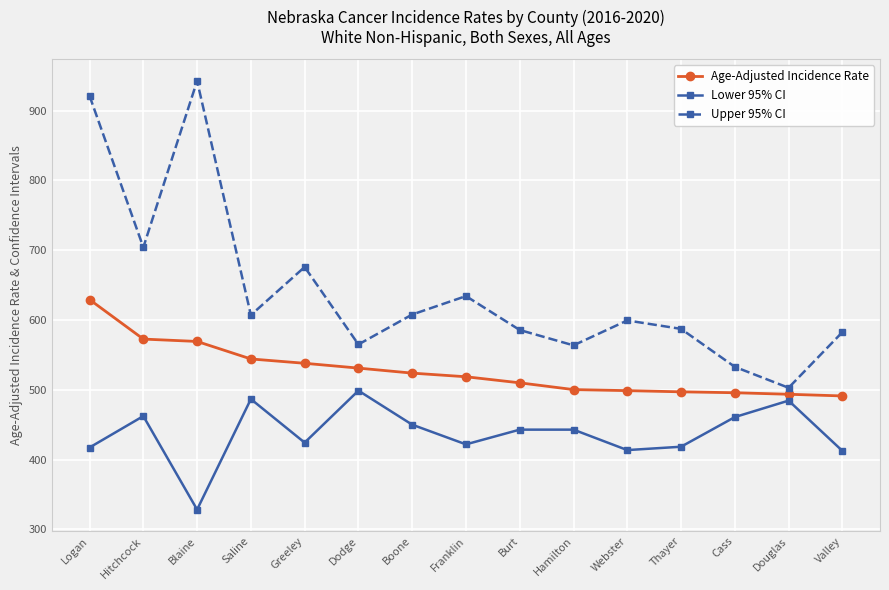

What is the total value across all series at Valley?

1486.0